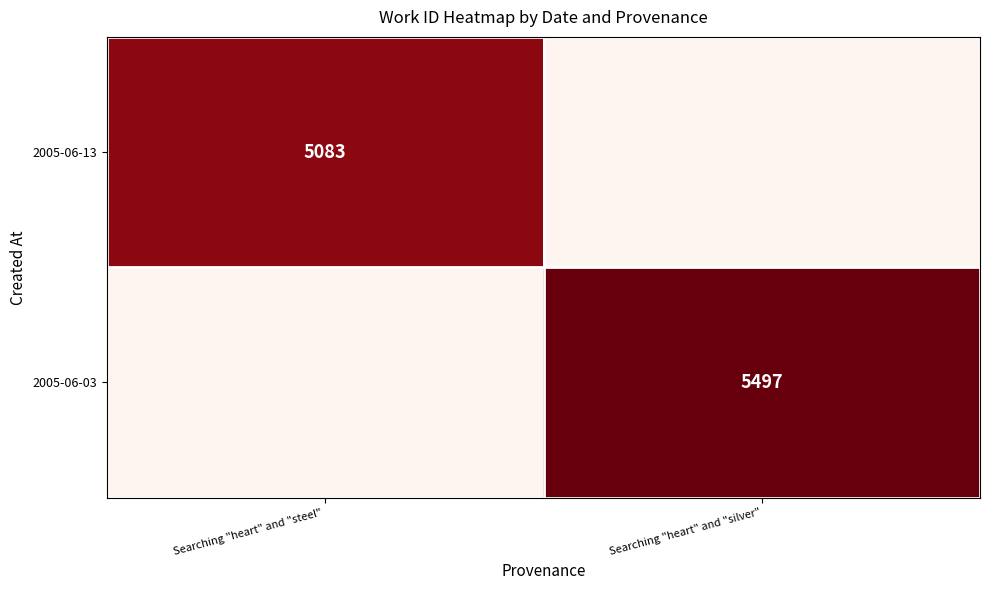

True or false: 2005-06-13 has a value of 5083 at Searching "heart" and "steel" .

True